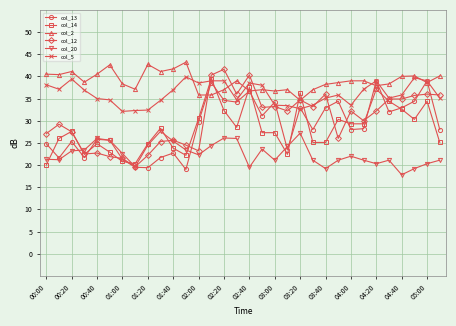

What are all the series names shown in the legend?

col_13, col_14, col_2, col_12, col_20, col_5